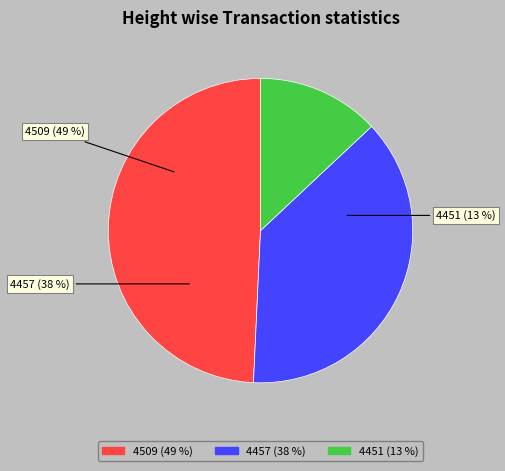

To the nearest percent, what portion does 4509 represent?

49%